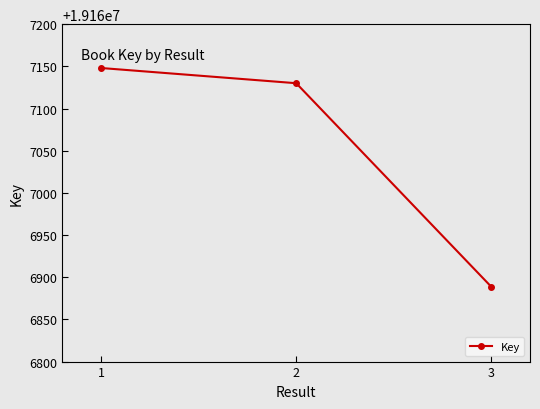

What is the smallest value displayed?

19166889